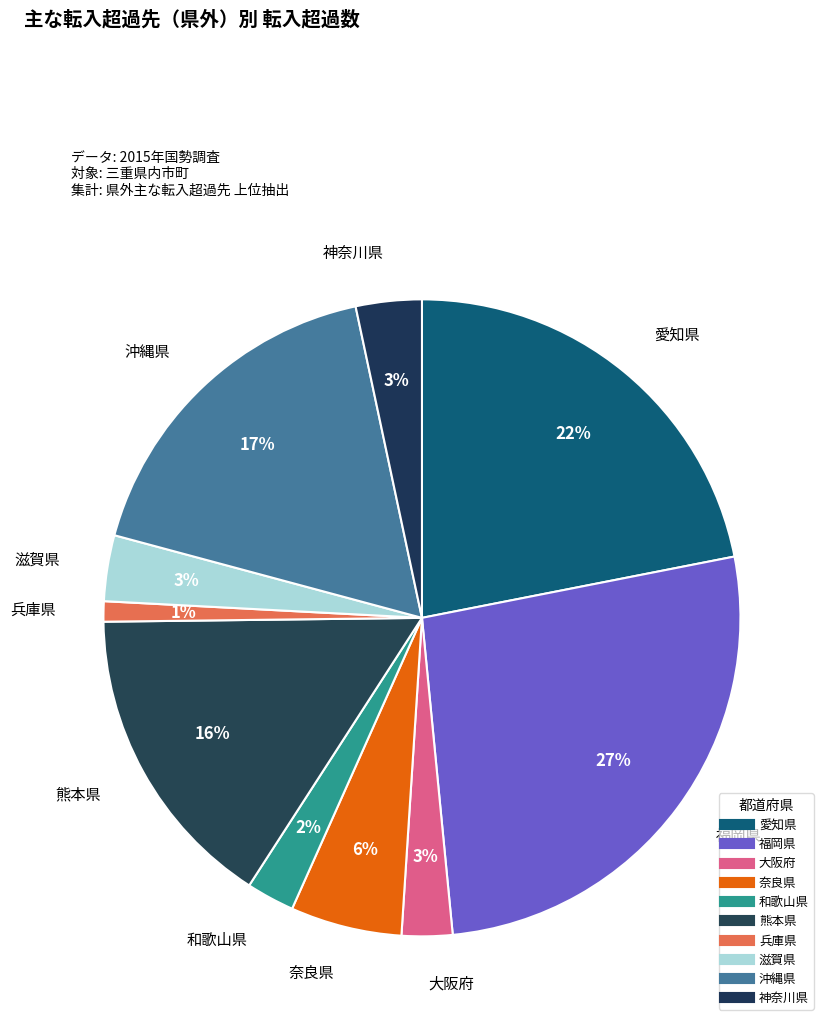

To the nearest percent, what portion does 愛知県 represent?

22%